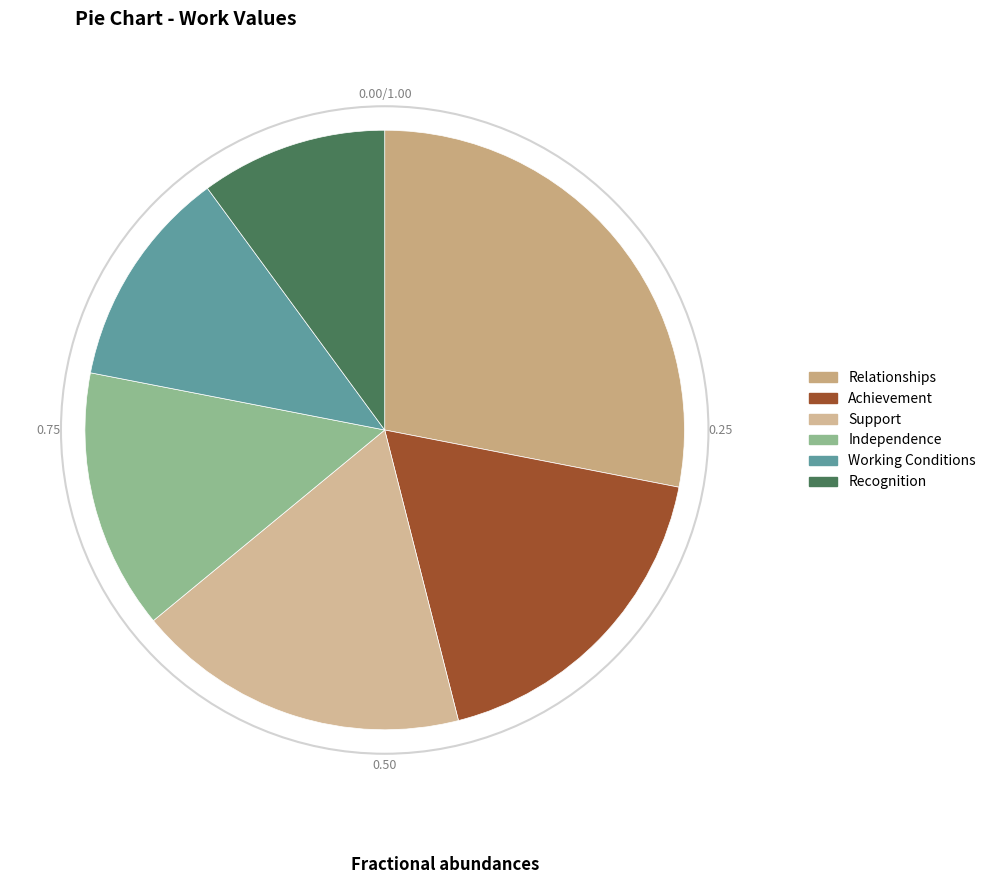

Which slice is the largest?

Relationships